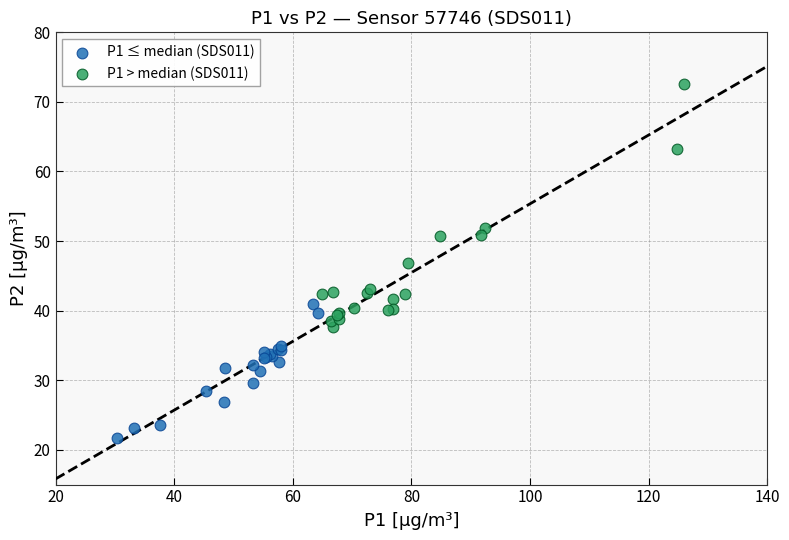

Which series contains the lowest Y value?

P1 ≤ median (SDS011)